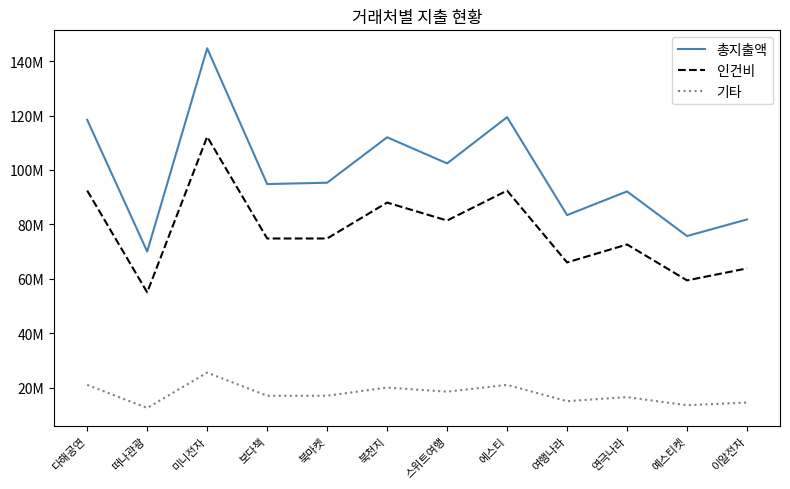

What position from the right is 다해공연?

12